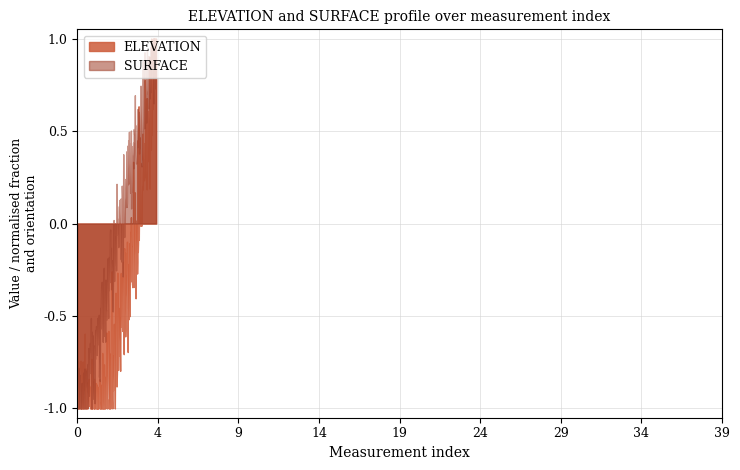

Which series has the largest total across all categories?

SURFACE